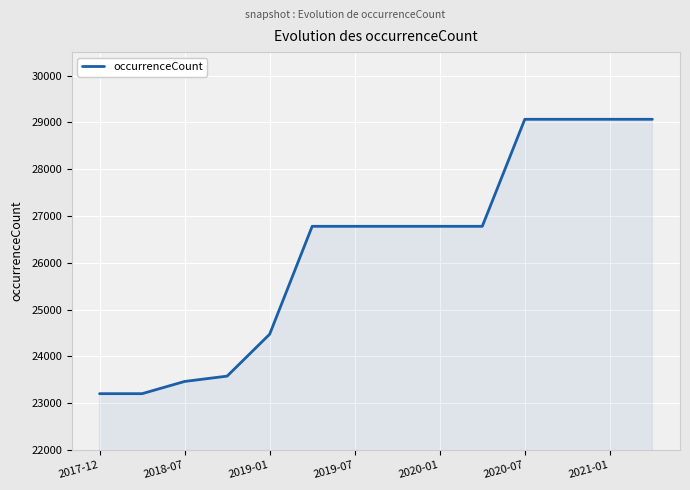

What is the difference between the maximum and minimum values?

5861